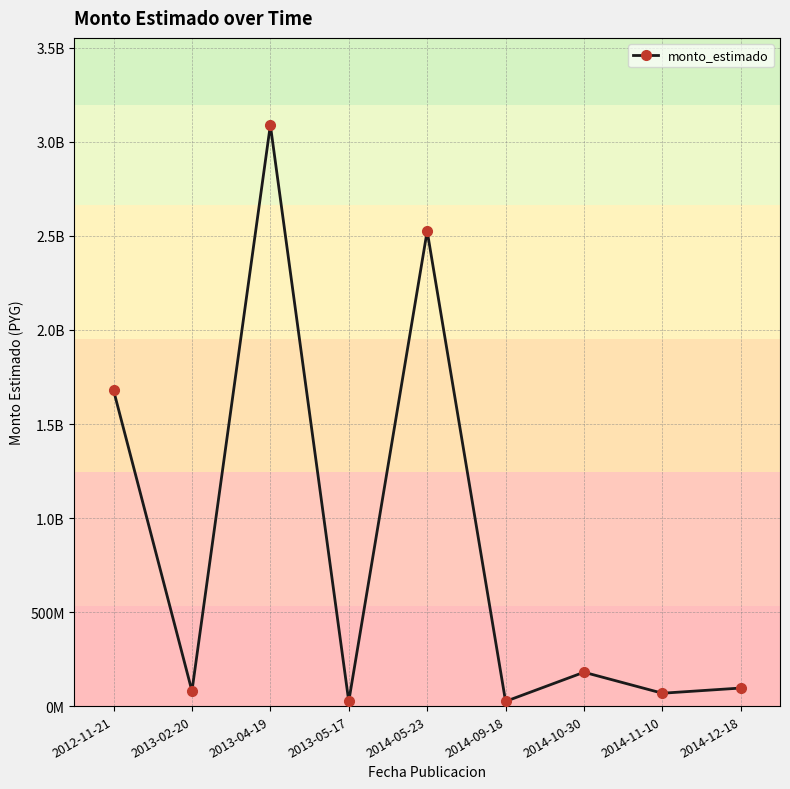

Where does the data first go above 96000000?

2012-11-21